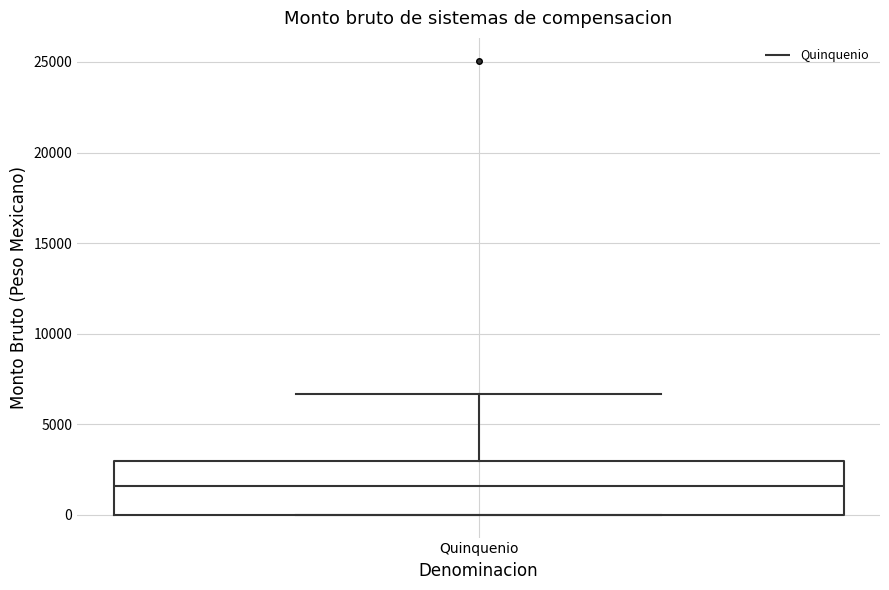

Where does the median line of the box for Quinquenio sit on the y-axis? The values are not printed on the chart, so give them approximately, as read against the axis.

1500